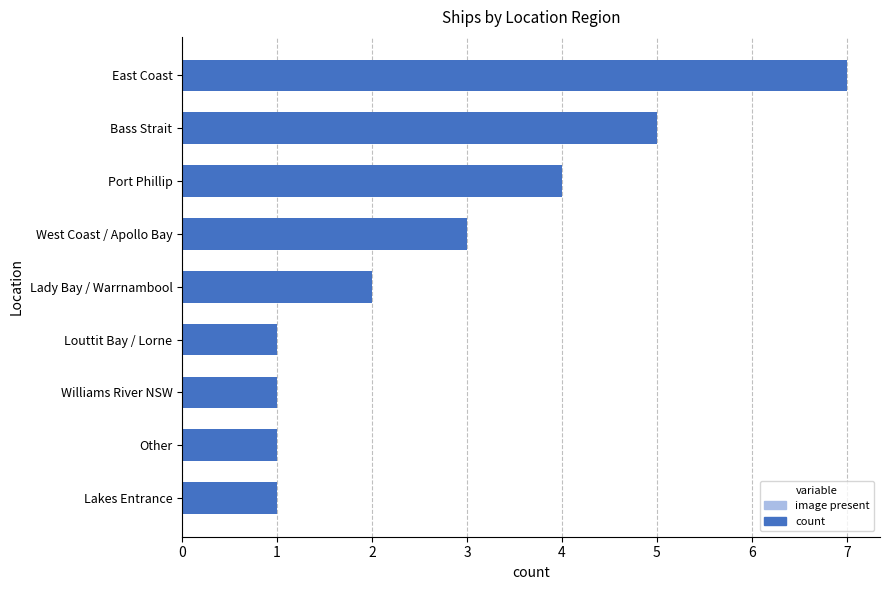

The chart shows a value of 2 at Lady Bay / Warrnambool. True or false?

True